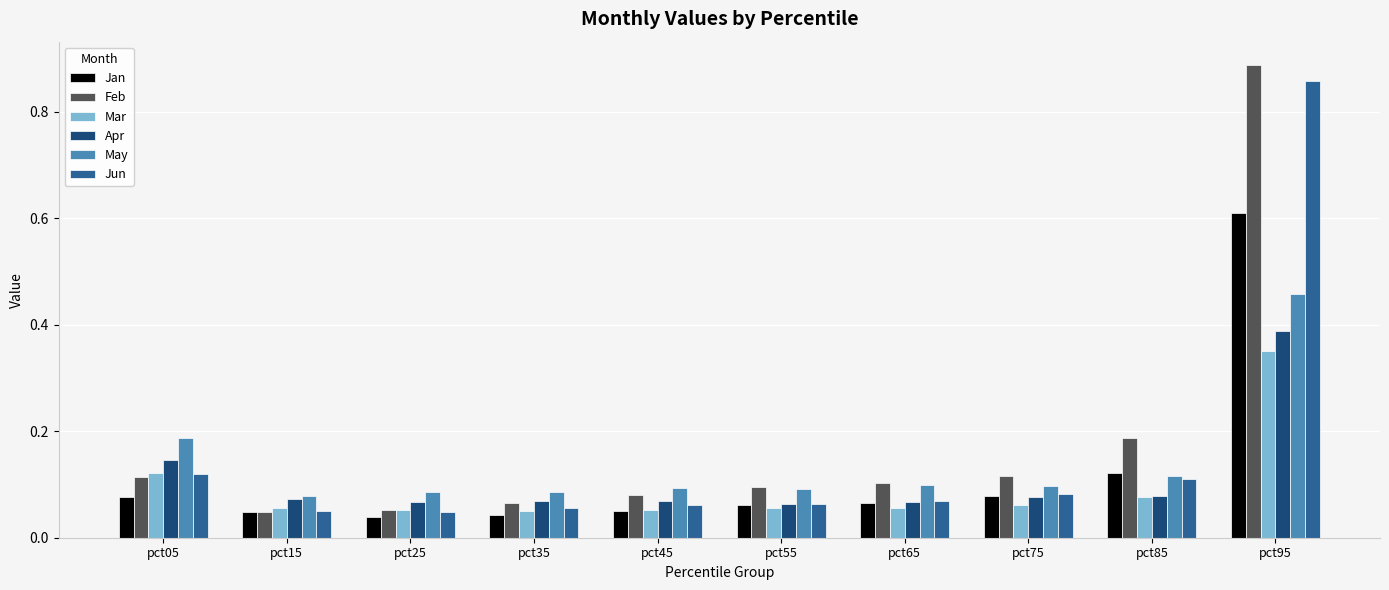

Is it true that Apr equals 0.1 at pct35?

True